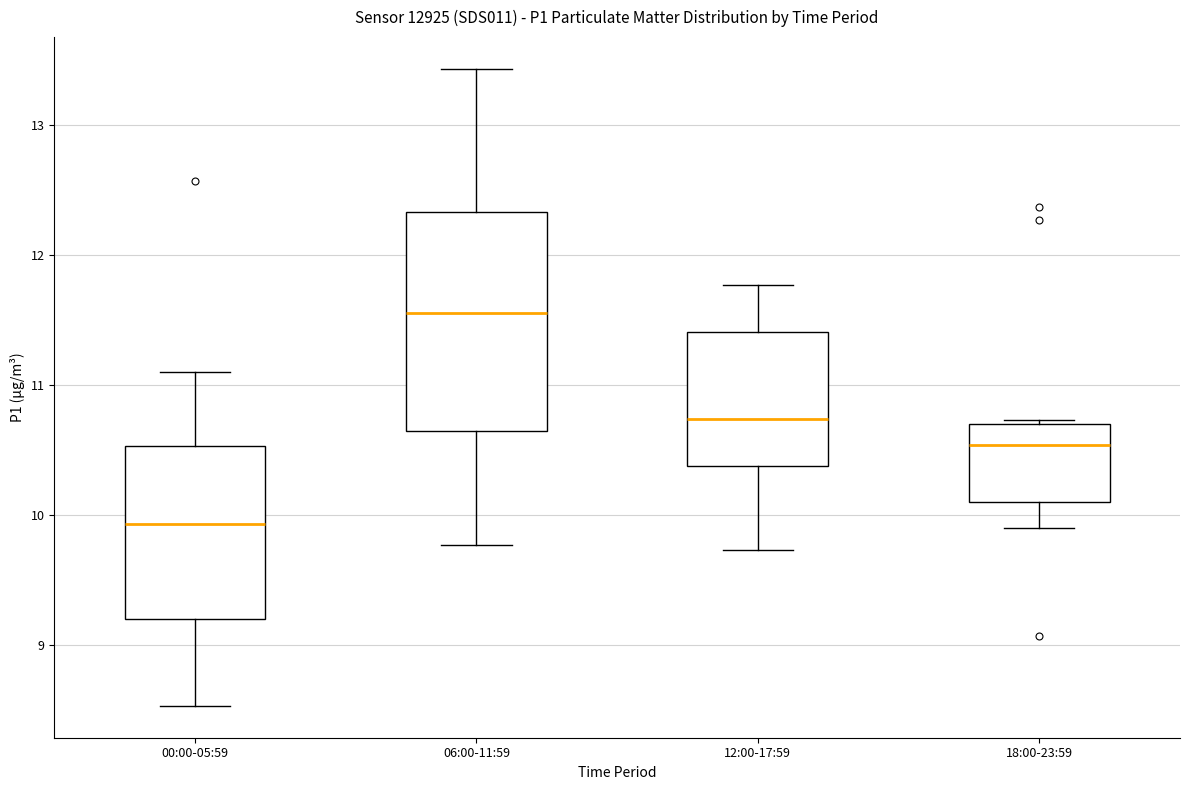

Where does the lower whisker of the box for 12:00-17:59 end on the y-axis? The values are not printed on the chart, so give them approximately, as read against the axis.

9.7